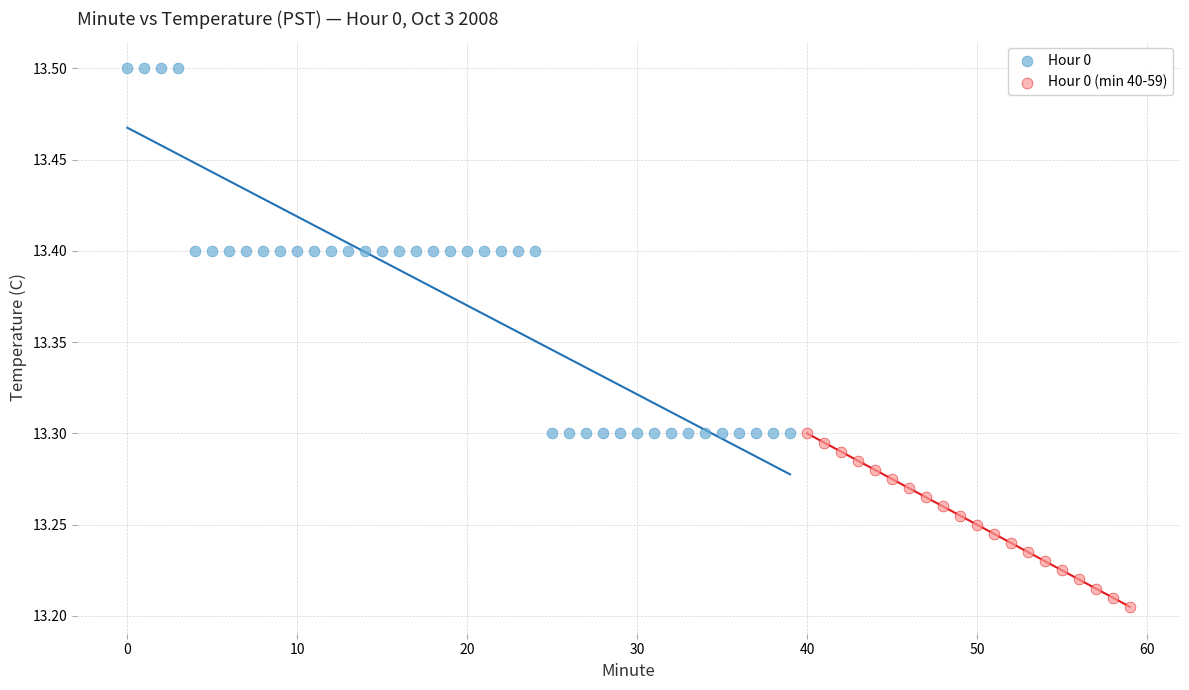

Which series has the widest spread of Y values?

Hour 0